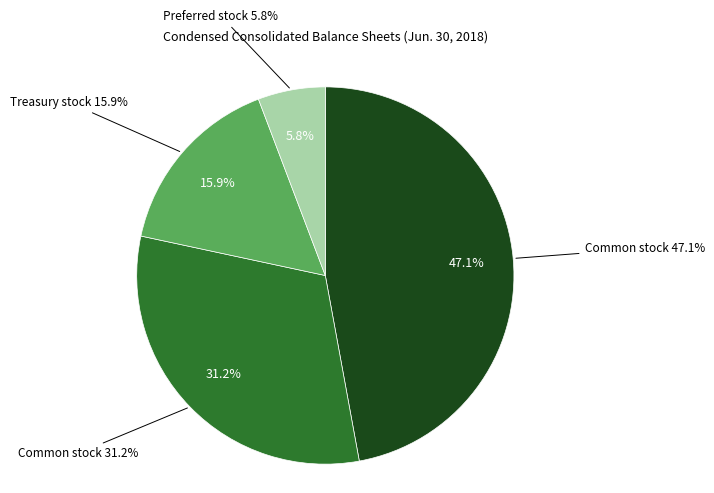

Which category has the biggest portion of the pie?

Common stock, shares issued